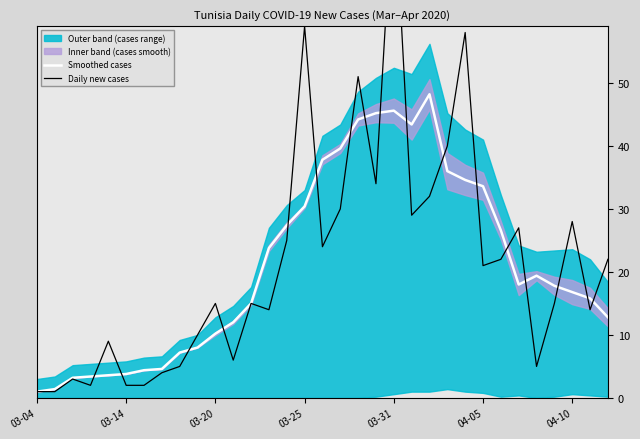

Which series has the largest total across all categories?

Daily new cases